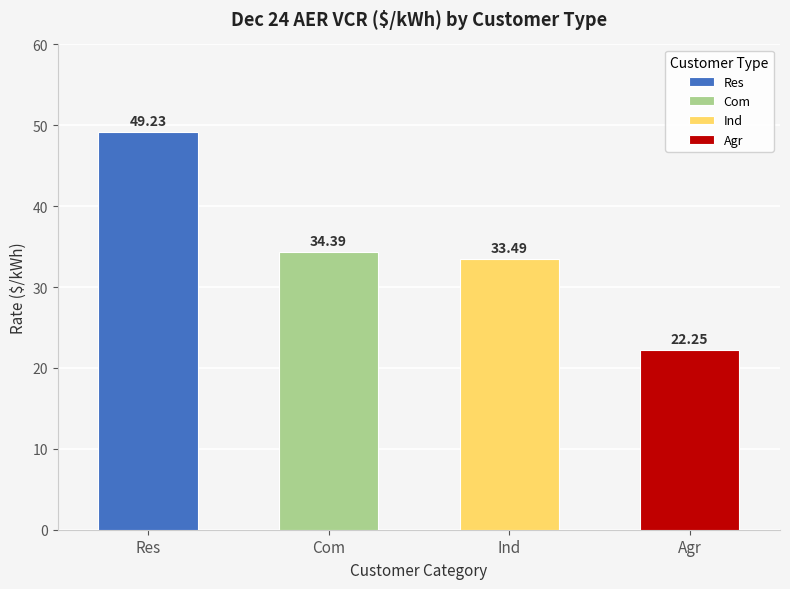

What position from the left is Com?

2